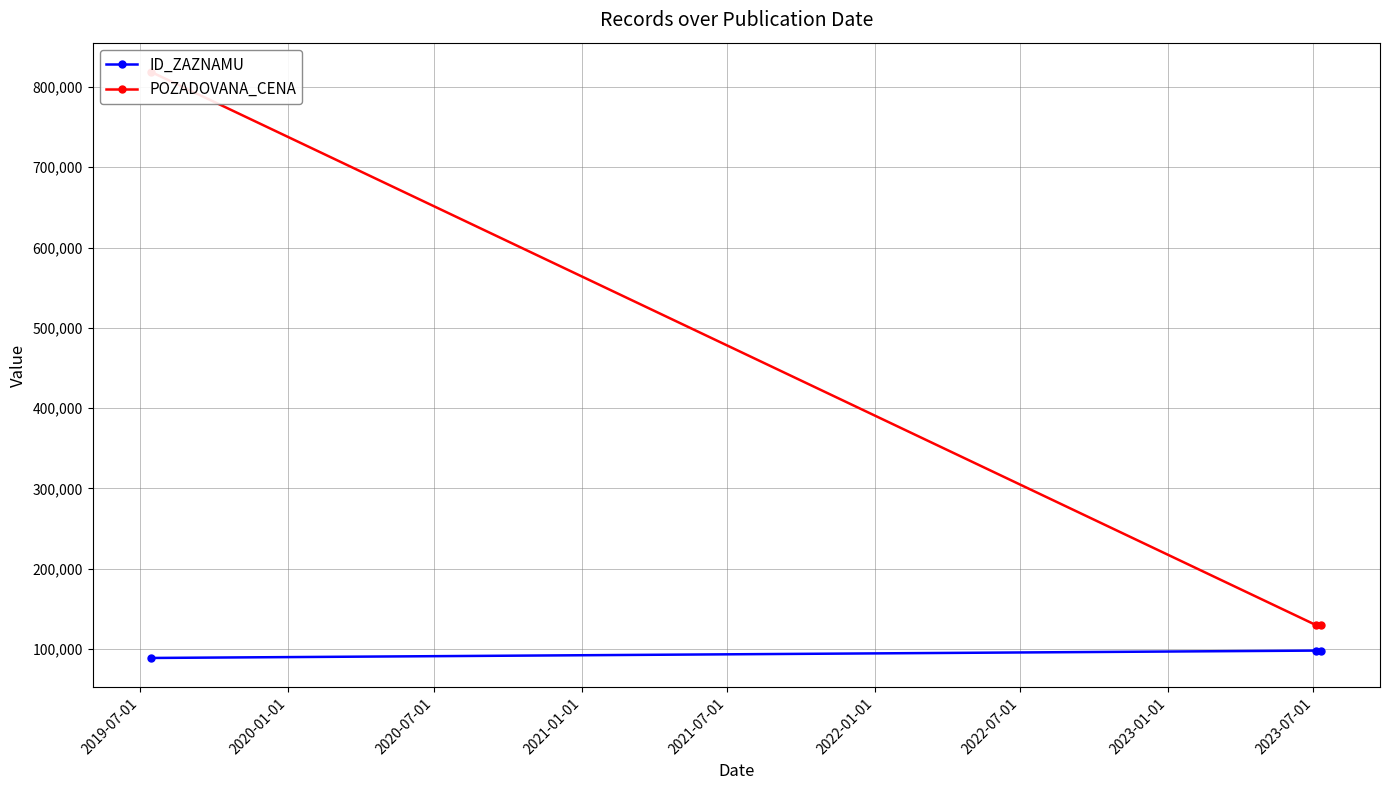

What is the value of the ID_ZAZNAMU point at the 1st from the left?

88961